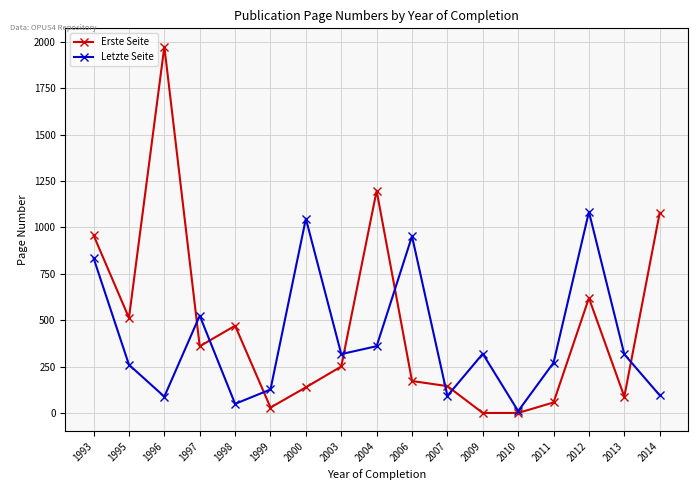

In Letzte Seite, how many points are higher than both neighbors (excluding endpoints)?

5